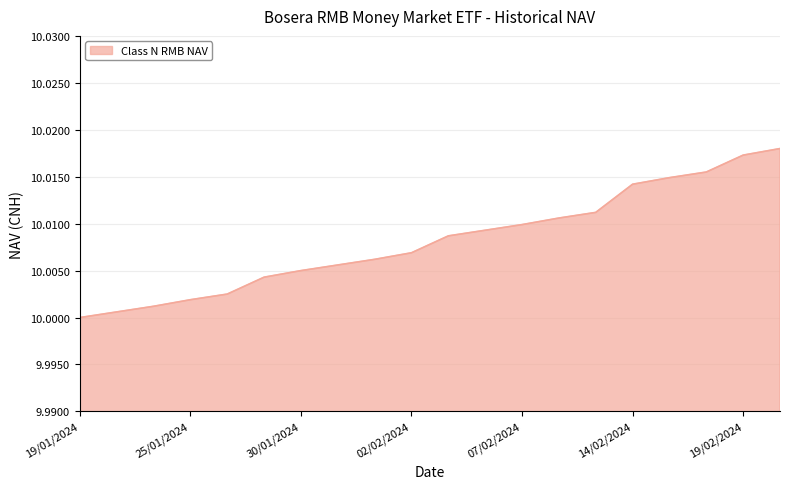

Where is the data nearest to the value 10?

19/01/2024